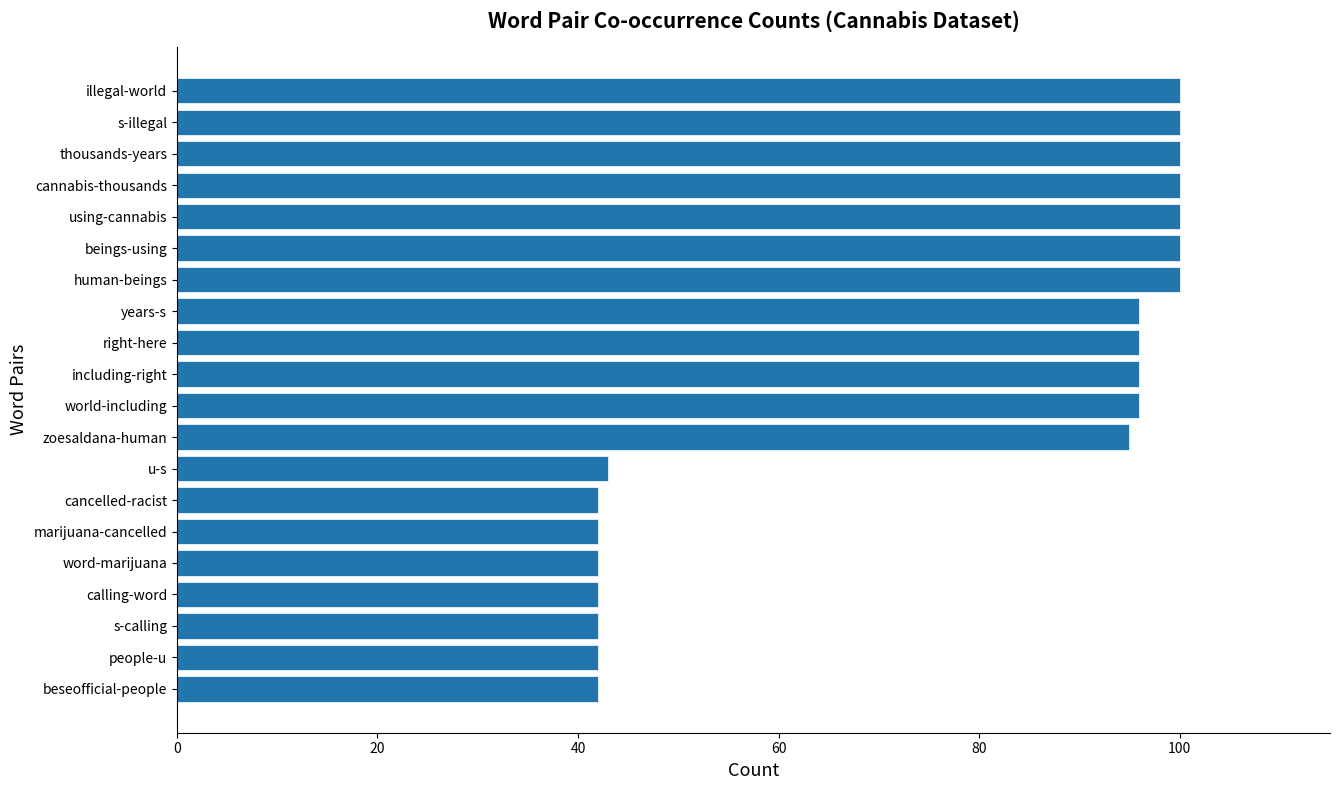

What is the maximum value shown in the chart?

100